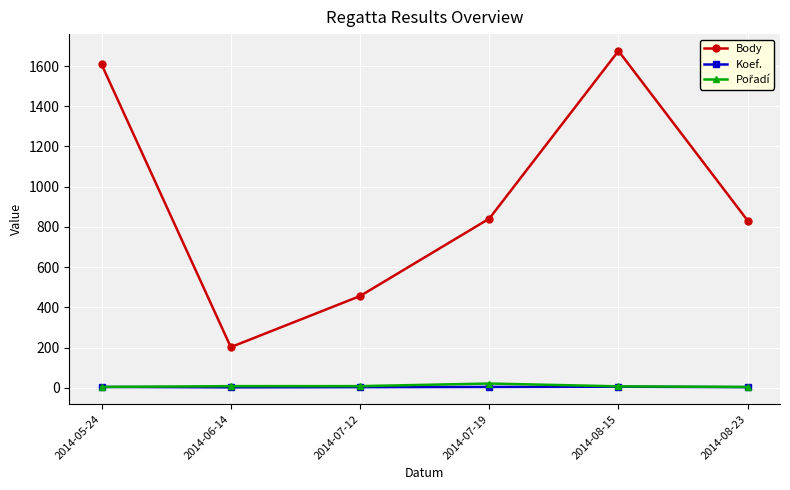

True or false: Koef. and Body intersect in this chart.

False